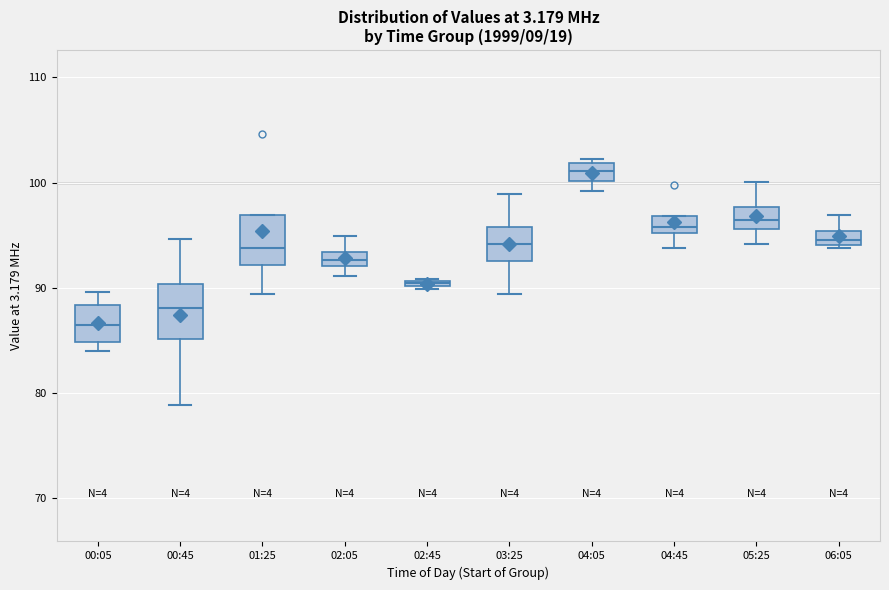

Where is the upper edge of the box for 04:05 on the y-axis? The values are not printed on the chart, so give them approximately, as read against the axis.

102